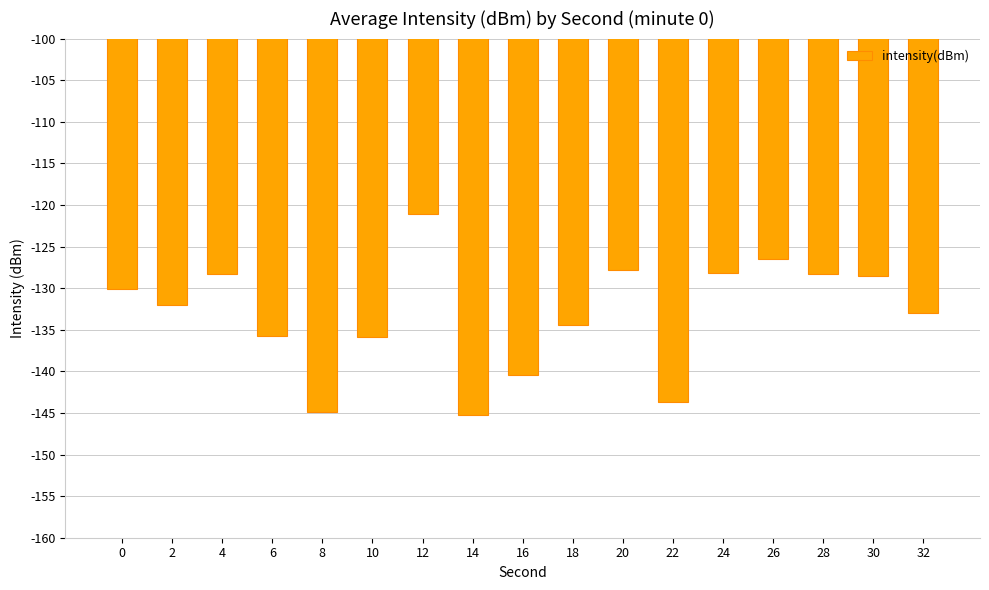

Is it true that the value at 10 is -135.9?

True